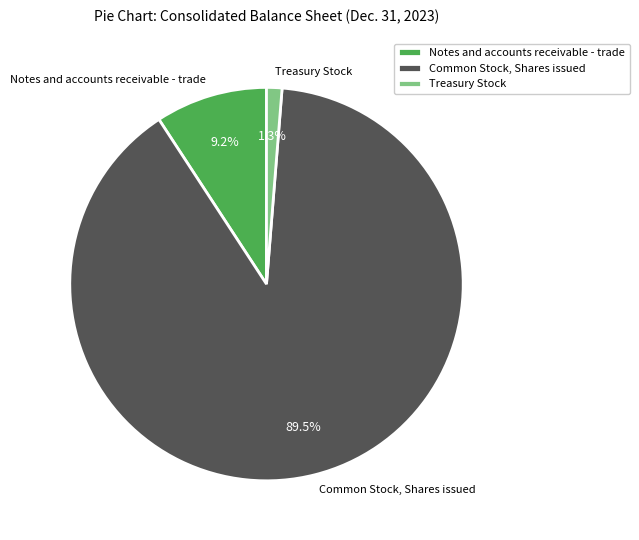

To the nearest percent, what percentage of the pie is Treasury Stock?

1%